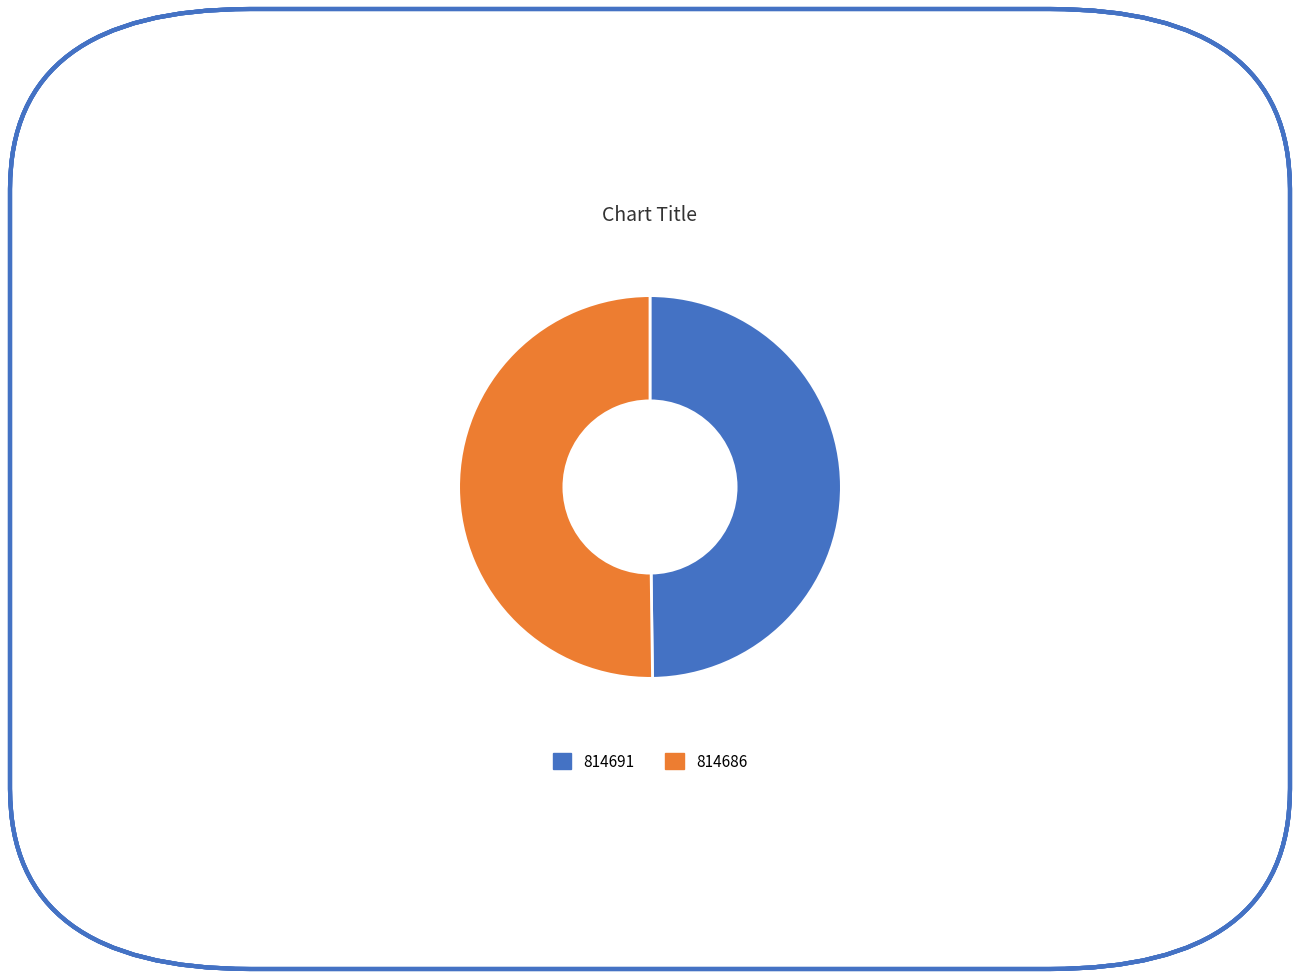

What is the ratio of the value at 814686 to the value at 814691?

1.0